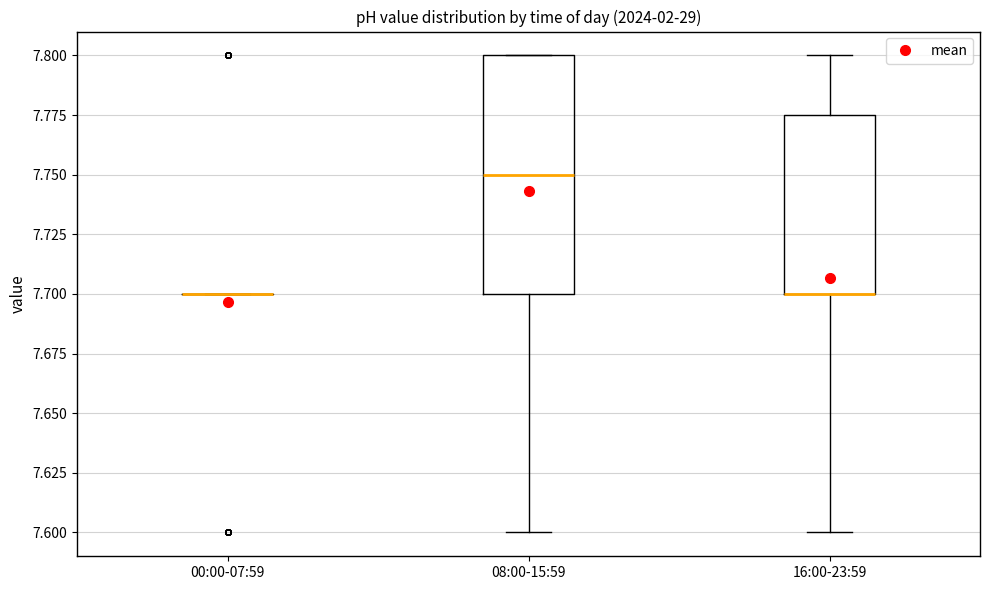

Comparing the boxes themselves (not the whiskers), which one is the tallest?

08:00-15:59